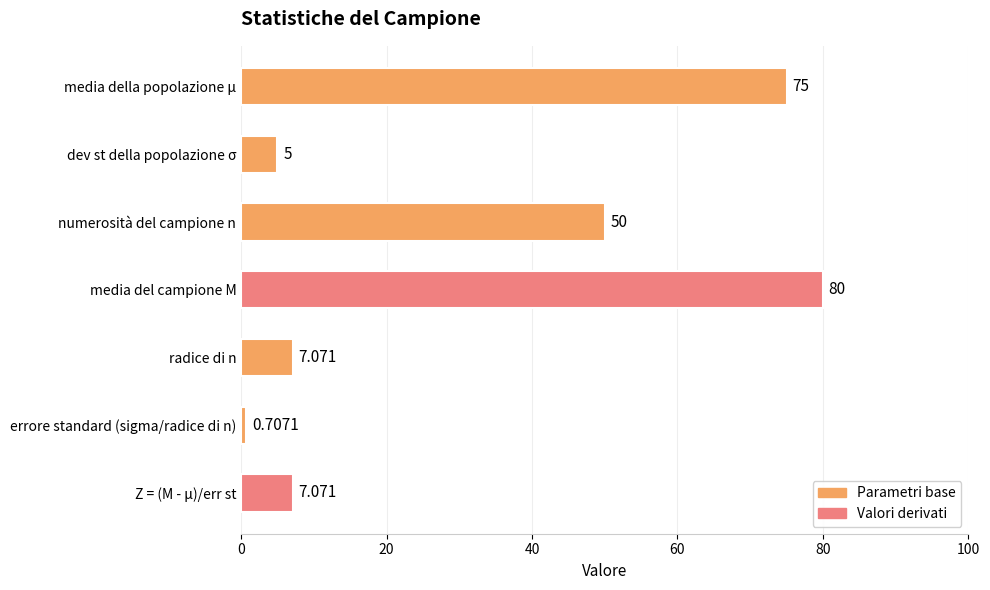

What is the label of the 2nd bar from the top?

dev st della popolazione σ